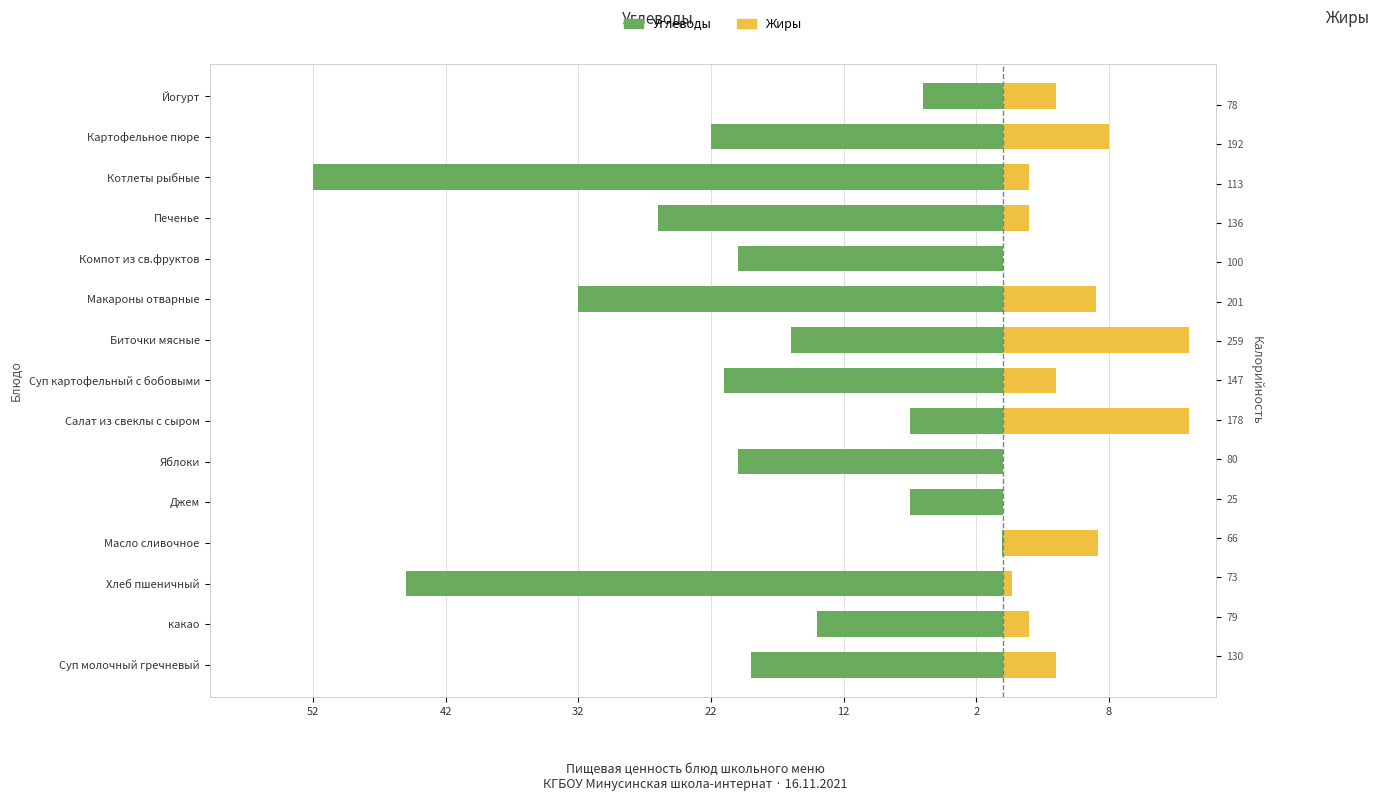

What are all the series names shown in the legend?

Углеводы, Жиры